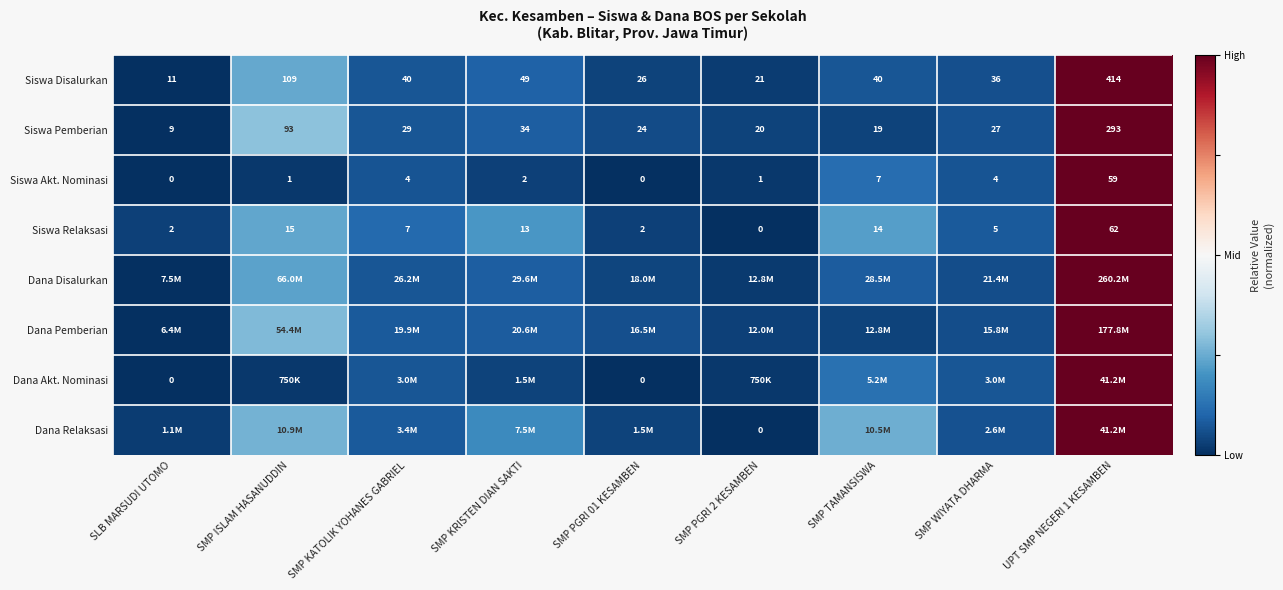

Is the value of Siswa Relaksasi at UPT SMP NEGERI 1 KESAMBEN greater than the value of Siswa Akt. Nominasi at SMP KATOLIK YOHANES GABRIEL?

Yes